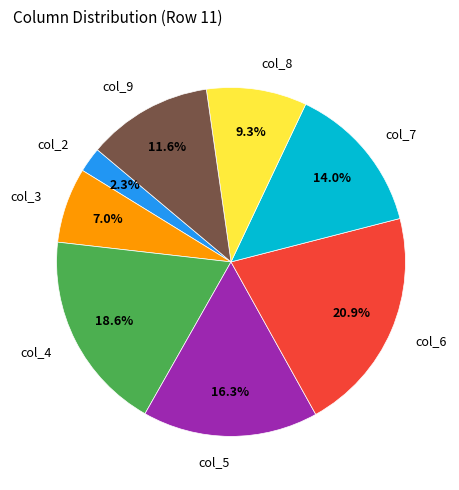

Between col_9 and col_6, which is larger?

col_6